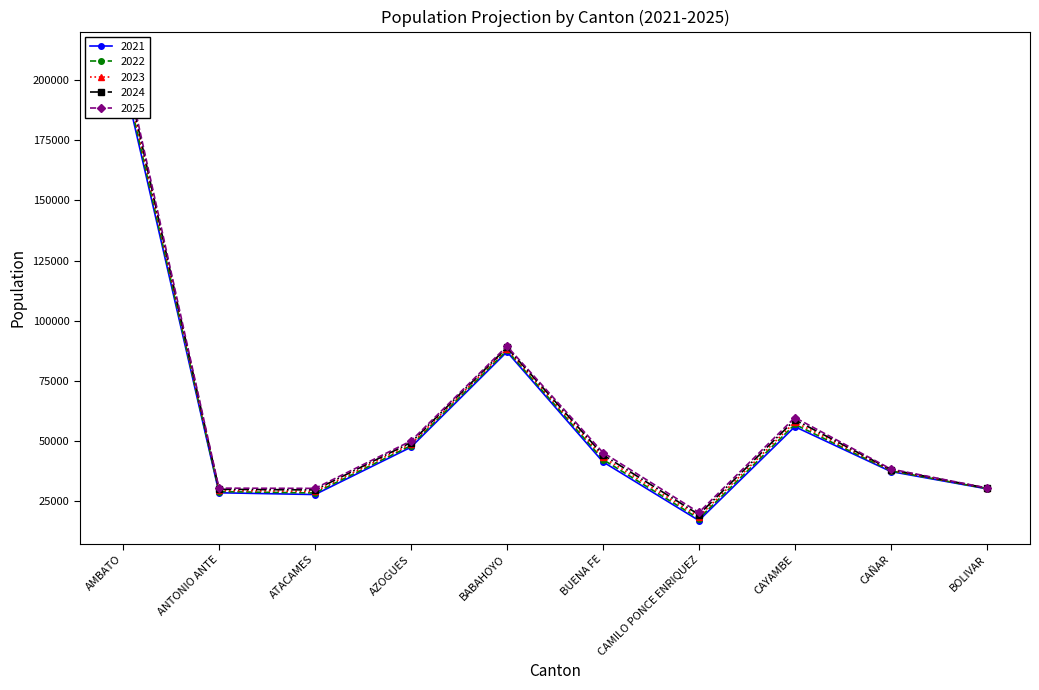

List the labels in order of 2024 value, smallest first.

CAMILO PONCE ENRIQUEZ, ATACAMES, ANTONIO ANTE, BOLIVAR, CAÑAR, BUENA FE, AZOGUES, CAYAMBE, BABAHOYO, AMBATO